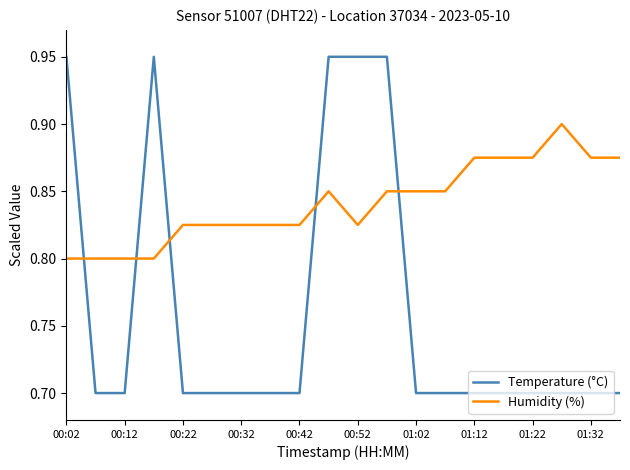

Which series has the largest total across all categories?

Humidity (%)